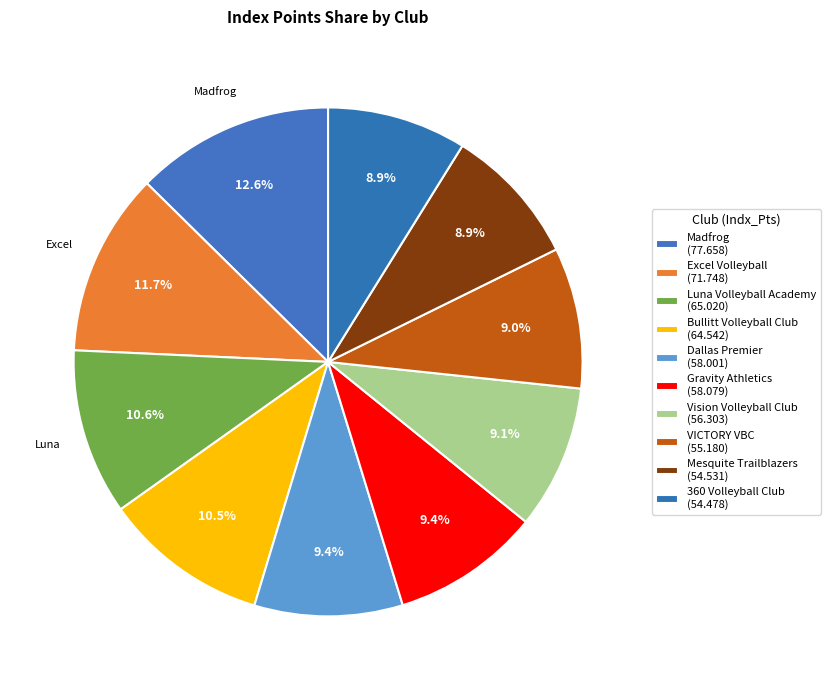

Count the number of slices in the pie.

10